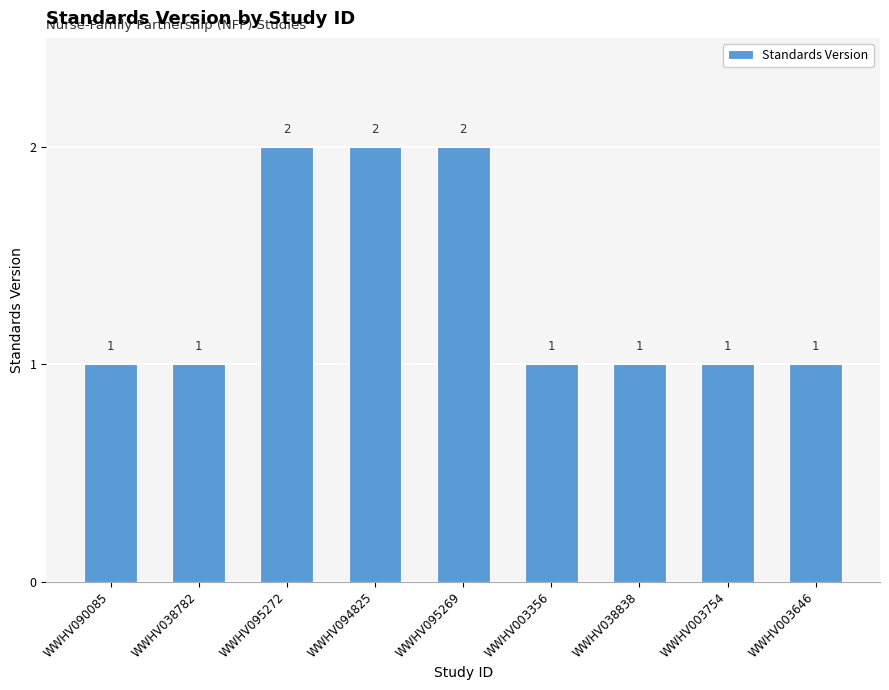

How many bars are there in total?

9